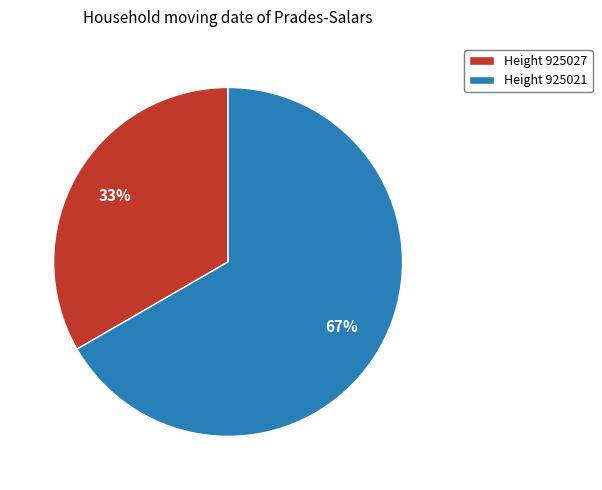

What is the smallest slice in the pie chart?

Height 925027